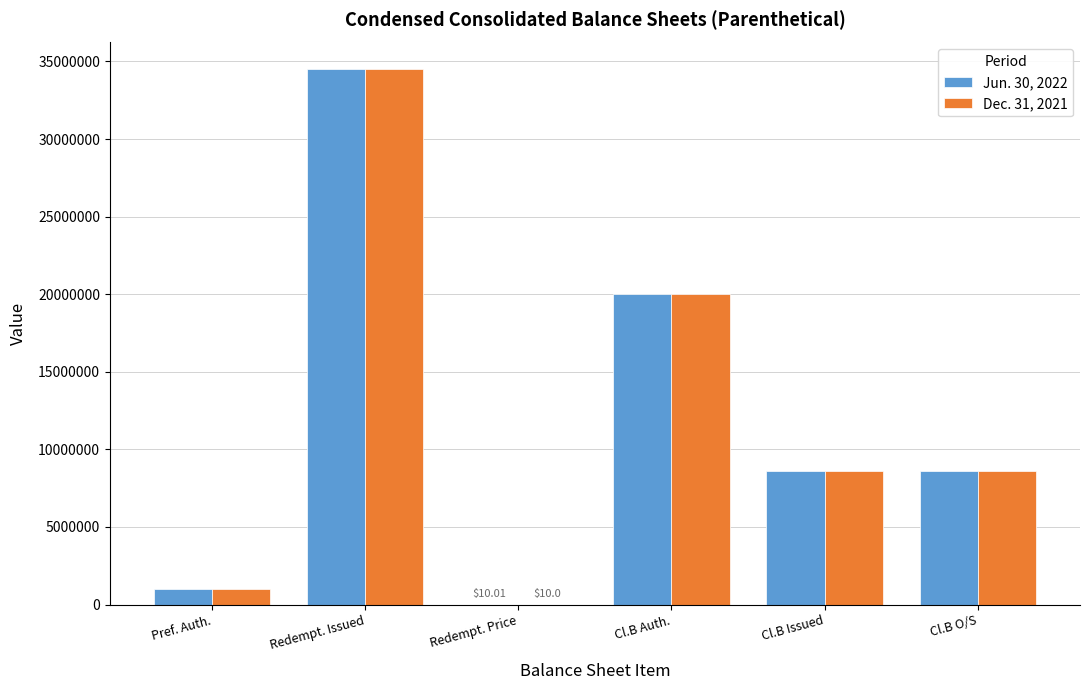

How many groups of bars are there?

6